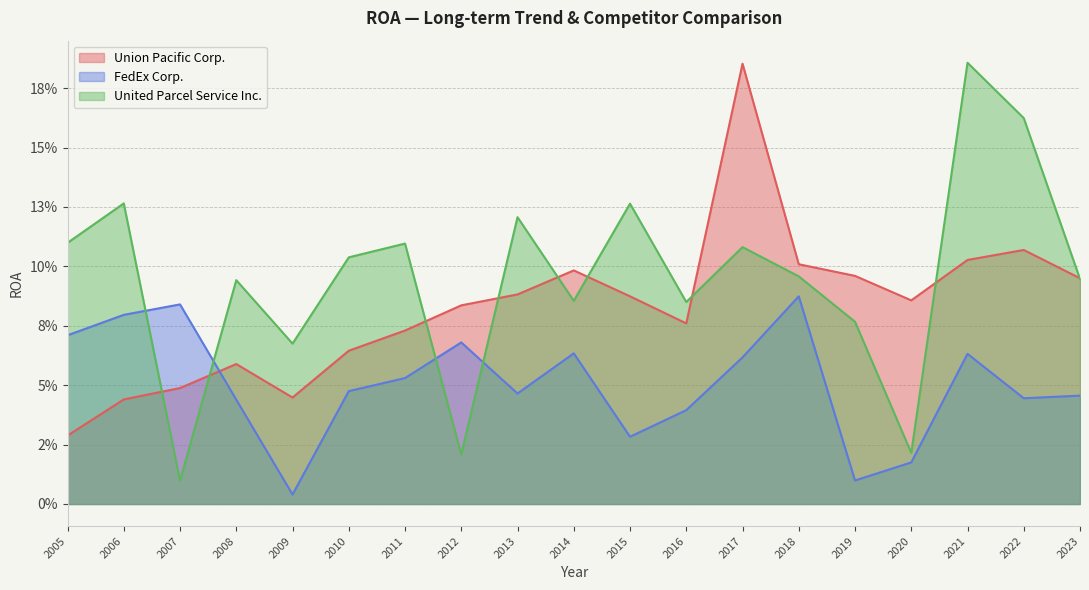

Does the chart display data point markers on the line(s)?

No